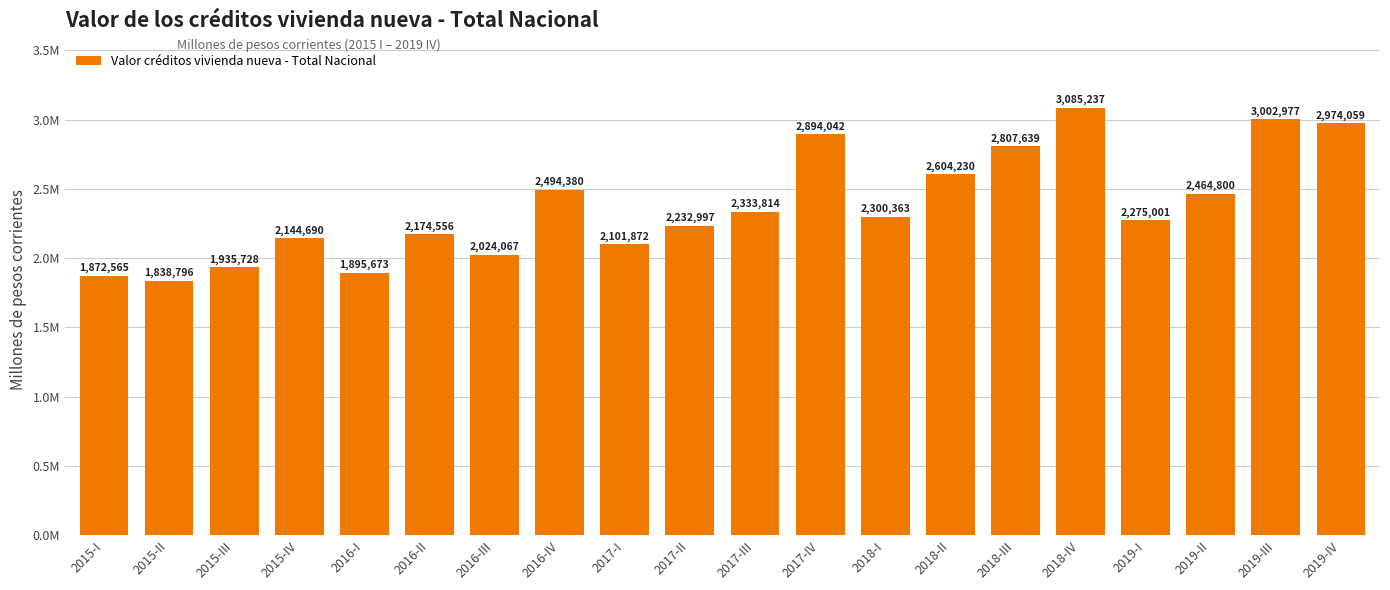

What is the maximum value shown in the chart?

3085237